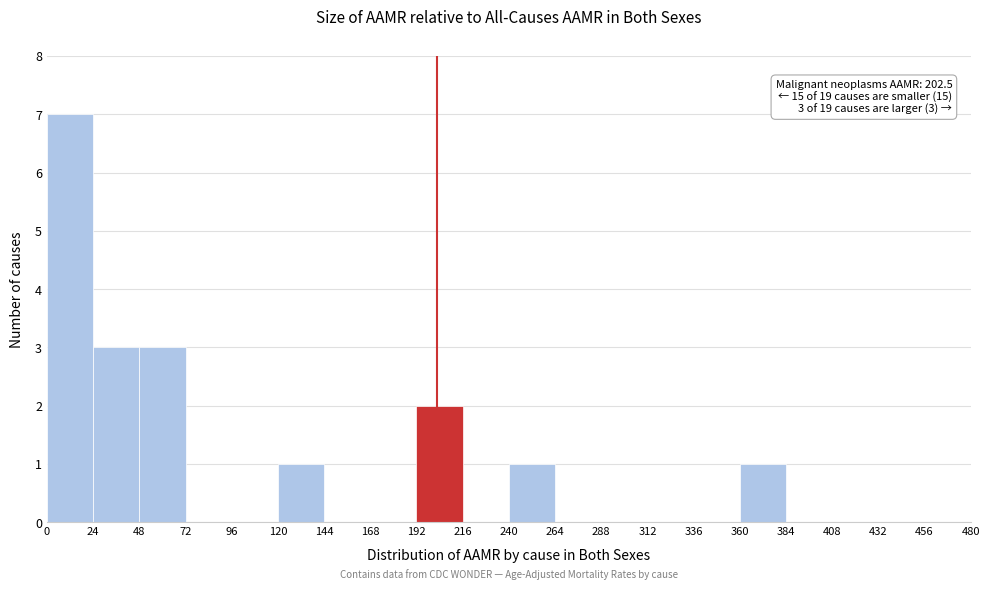

Over which range of the x-axis is the bar tallest?

0 to 24